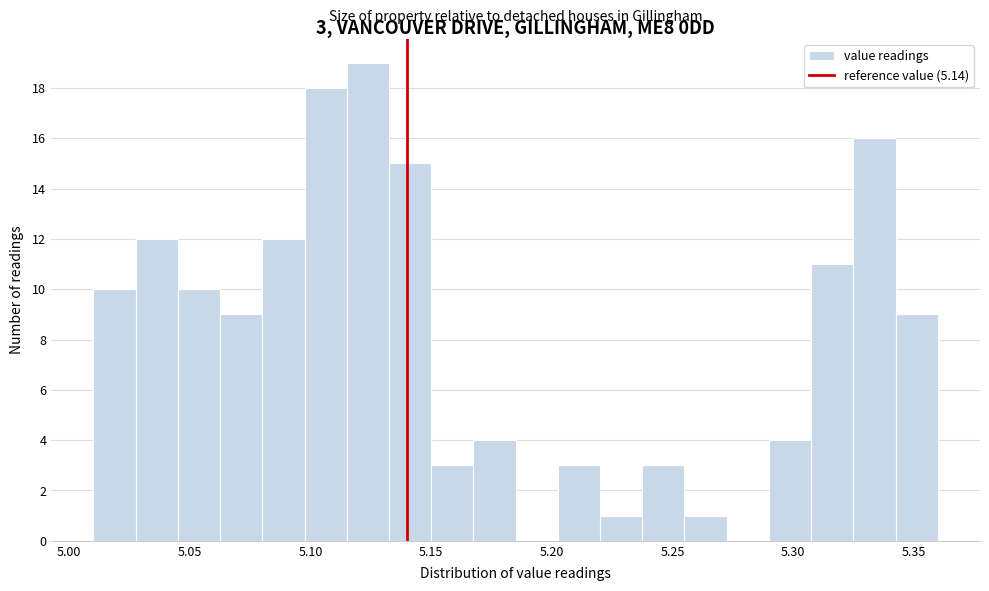

Read against the x-axis, roughly where is the centre of the tallest bar?

5.125